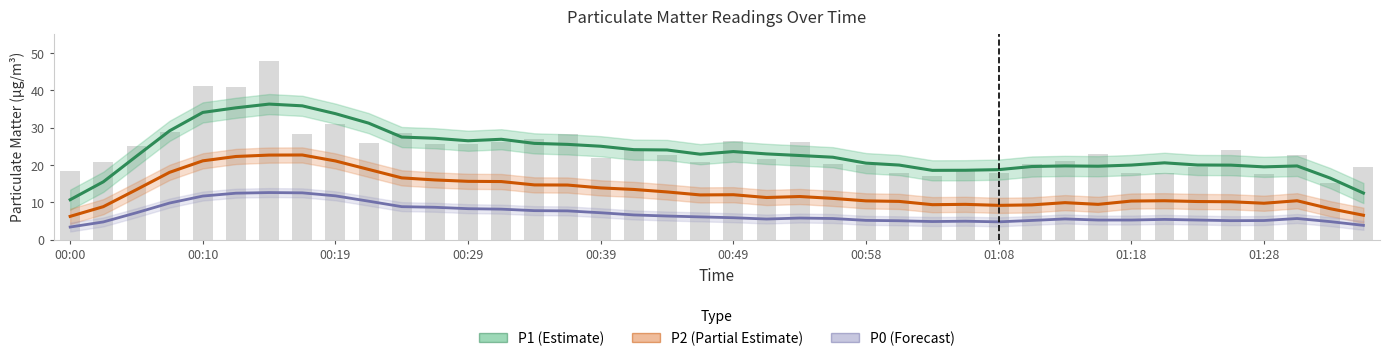

Is it true that P1 (Estimate) equals 20.6 at 33?

True